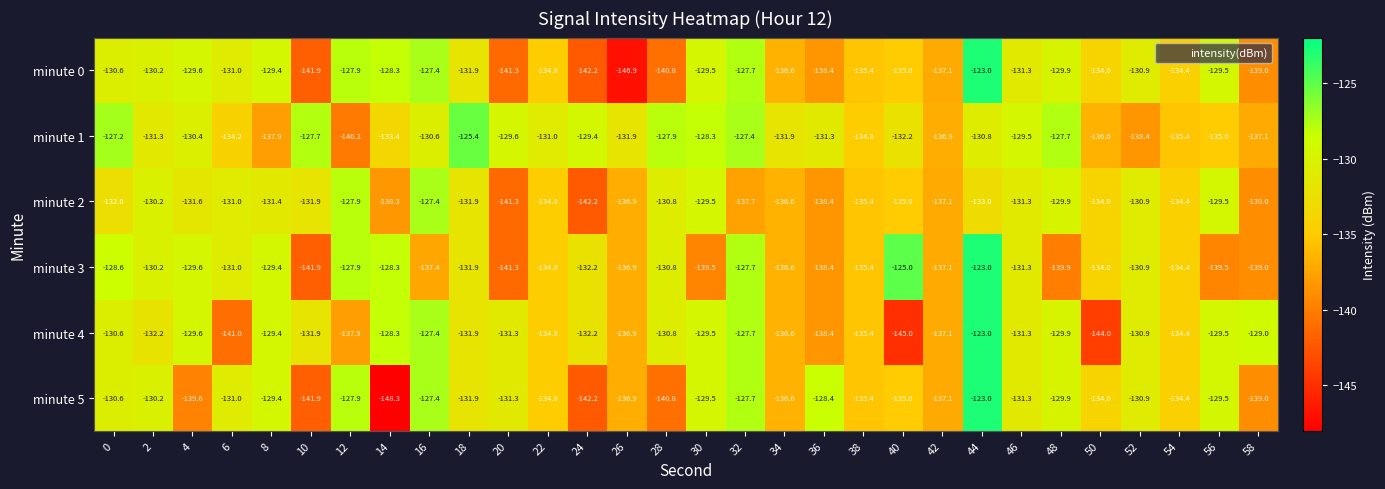

What is the total value across all series at 30?

-785.8